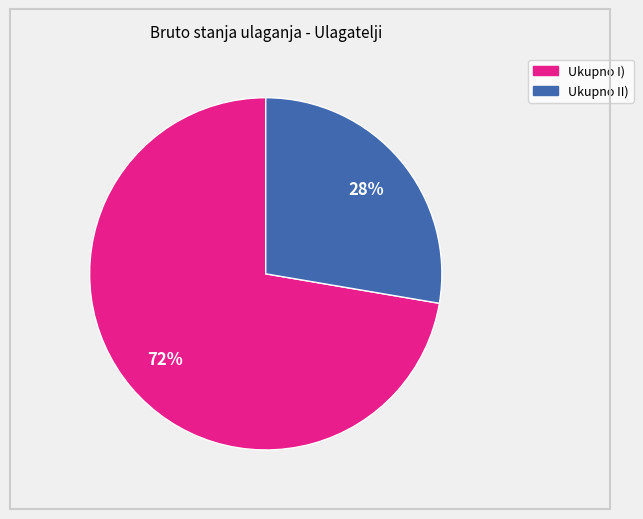

Is the sum of Ukupno II) and Ukupno I) greater than half?

Yes